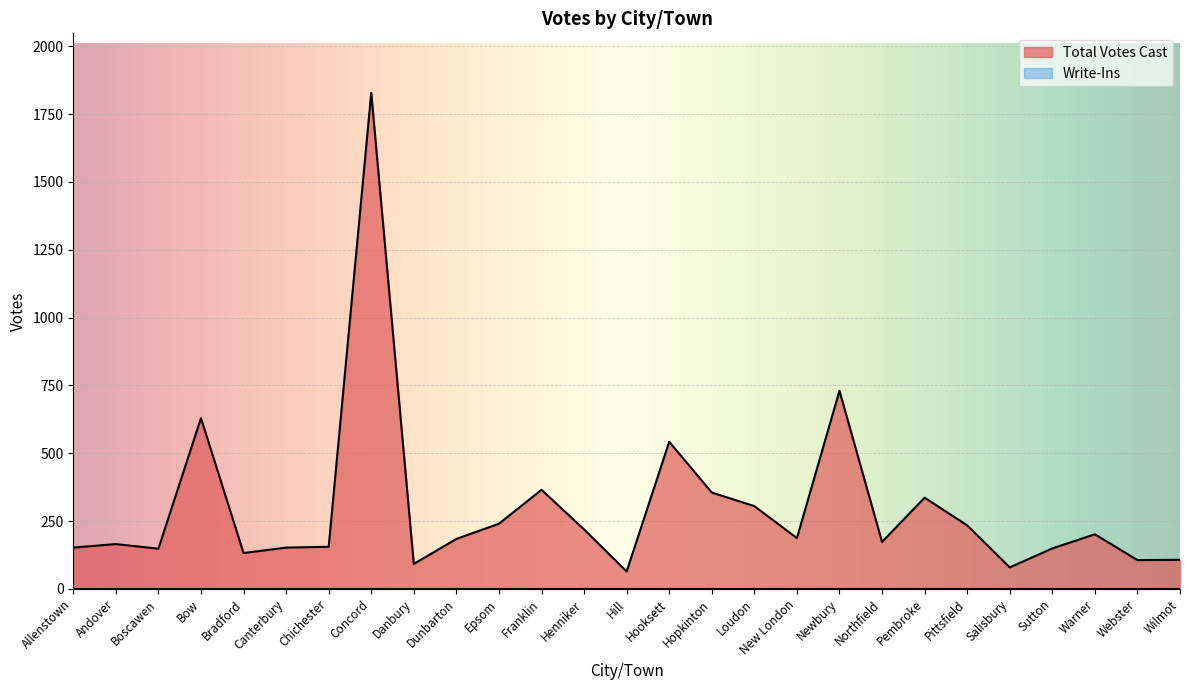

Read the value at Salisbury, to the nearest 100.

100